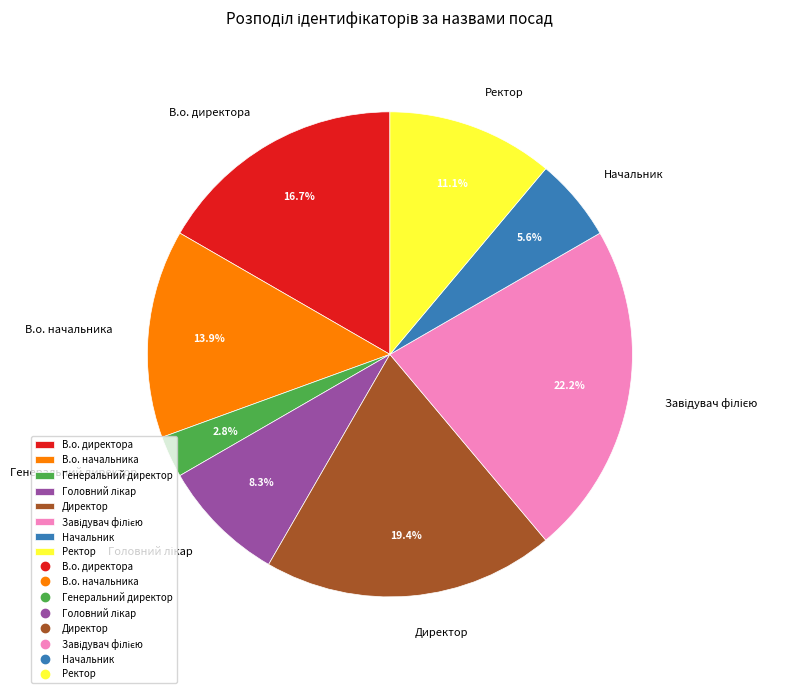

Between В.о. начальника and В.о. директора, which is larger?

В.о. директора